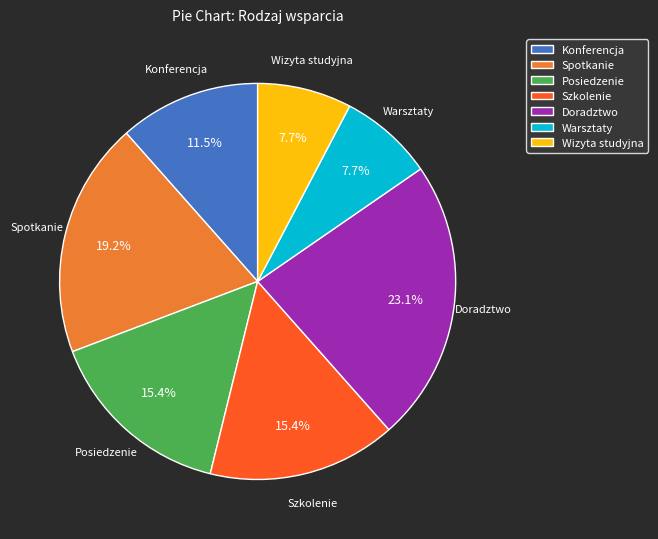

How many slices are in this pie chart?

7